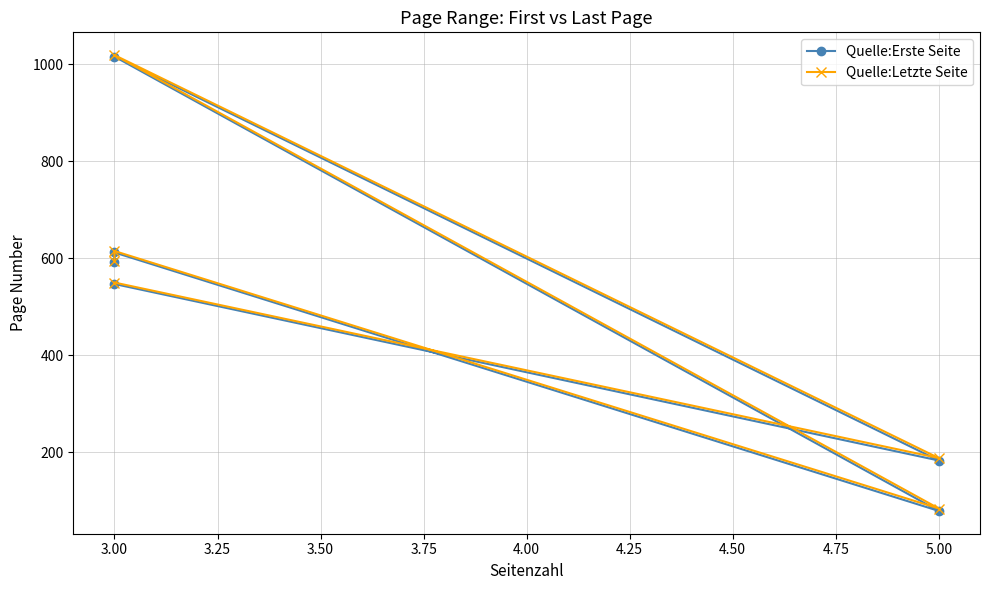

Reading left to right, transcribe all the data shown in this chart.

Quelle:Erste Seite: 592	612	79	1016	183	547
Quelle:Letzte Seite: 595	615	84	1019	188	550